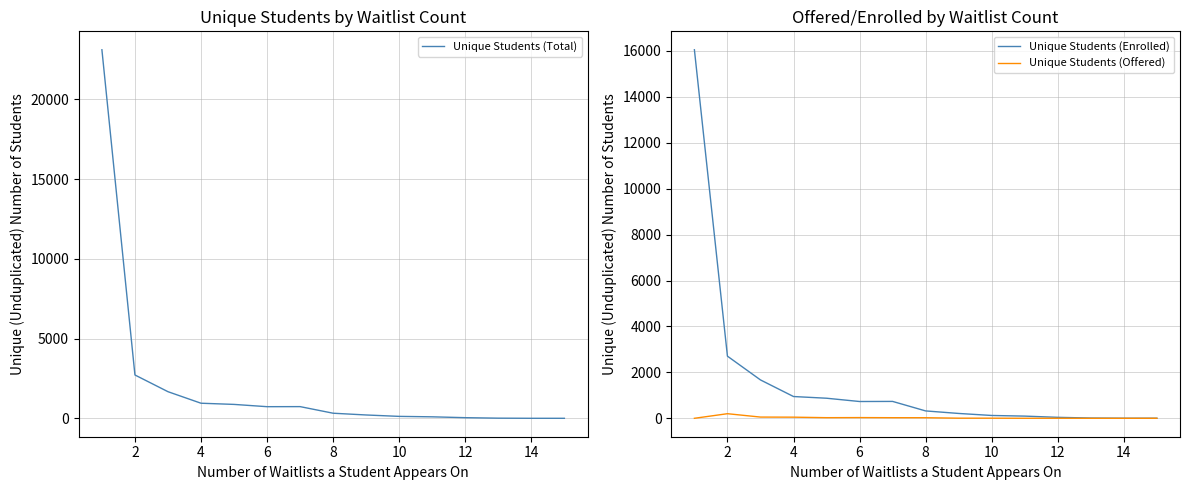

What are all the series names shown in the legend?

Unique Students (Total), Unique Students (Enrolled), Unique Students (Offered)